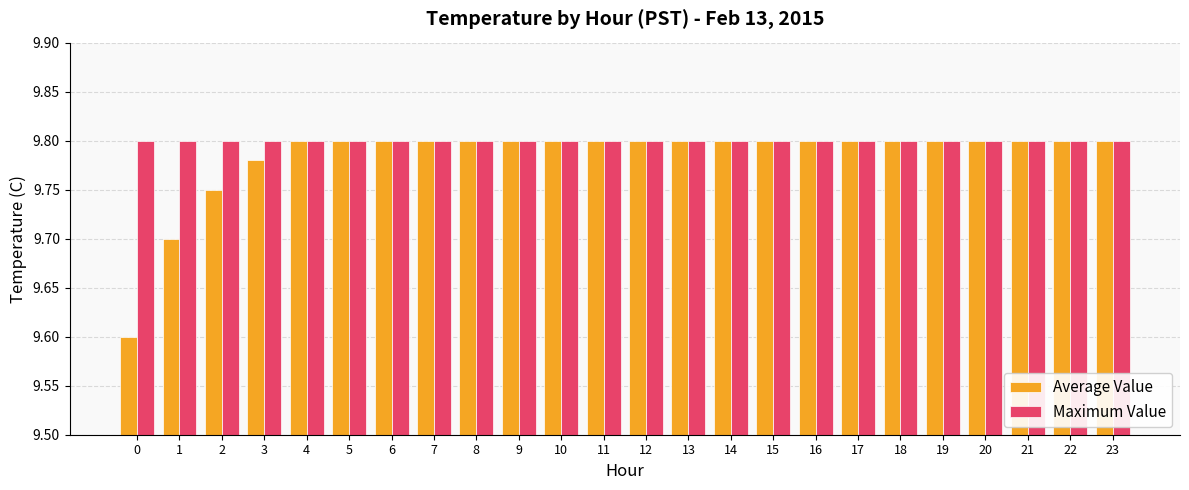

Which series has the largest range (max minus min)?

Average Value